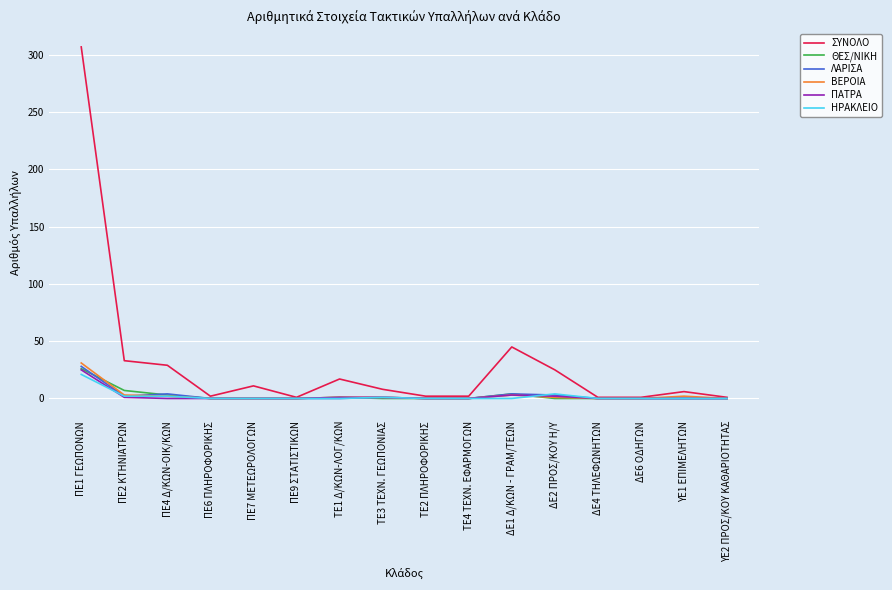

Which series has the widest spread of values?

ΣΥΝΟΛΟ